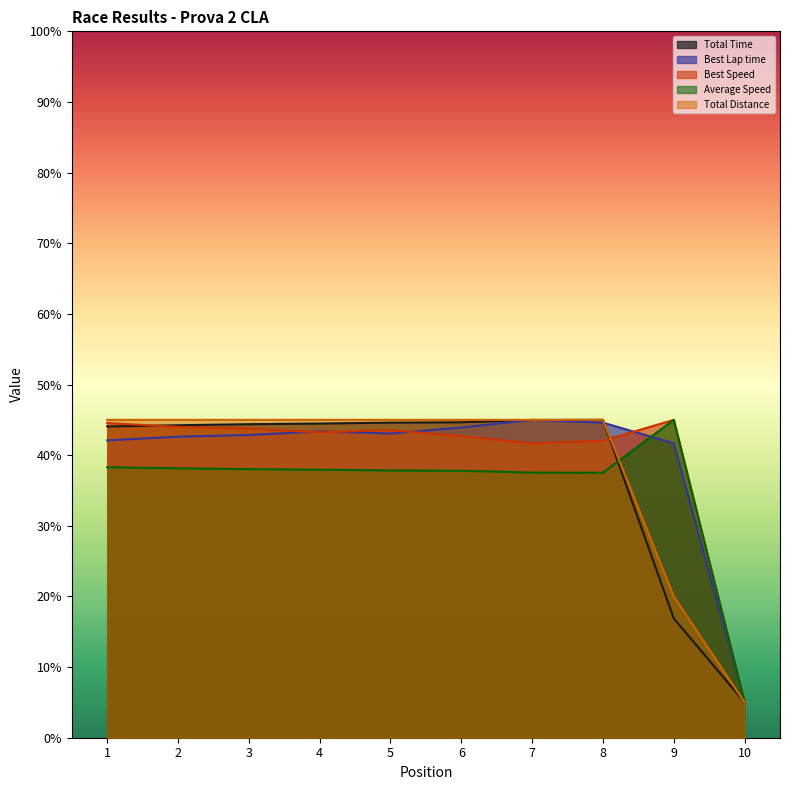

How many categories are shown in the chart?

10